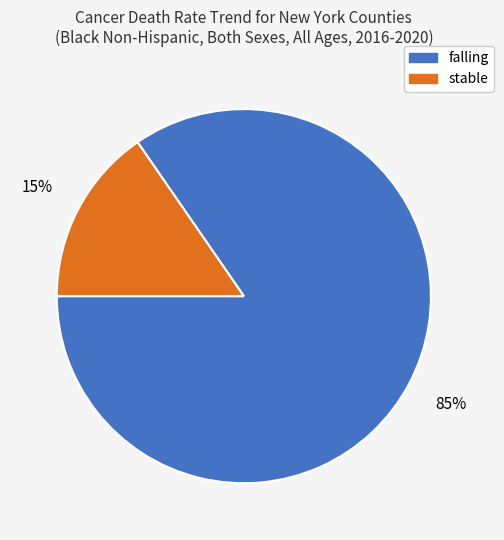

Rank the categories by value from lowest to highest.

stable, falling